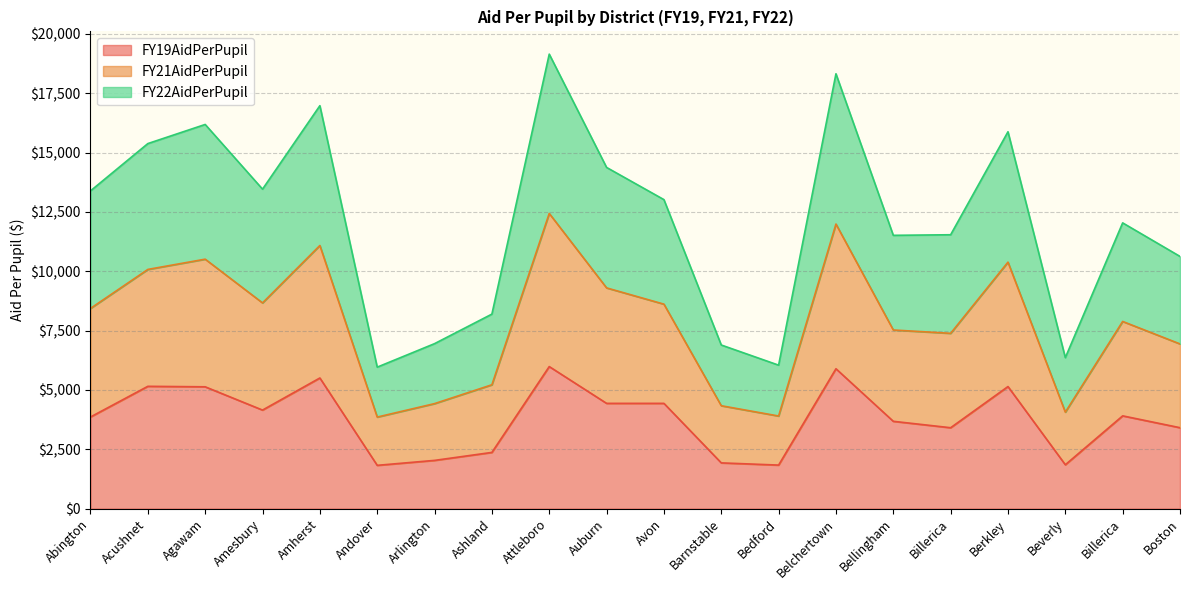

At which category does FY21AidPerPupil reach its first local peak?

Agawam